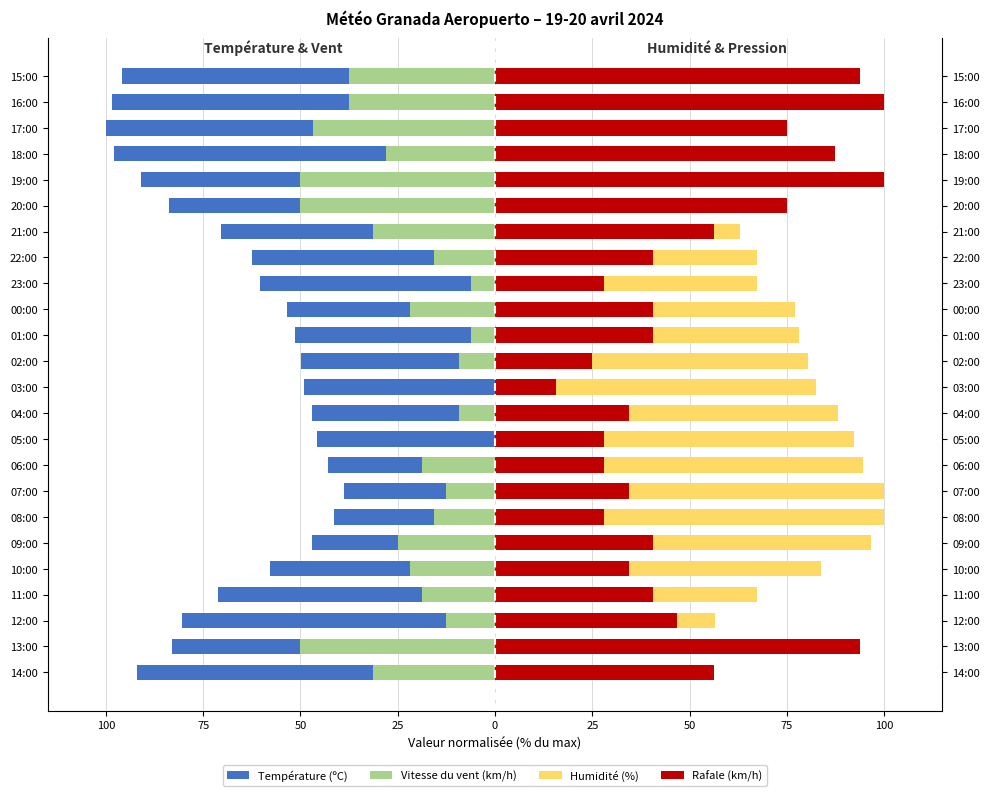

What are all the series names shown in the legend?

Température (ºC), Vitesse du vent (km/h), Humidité (%), Rafale (km/h)